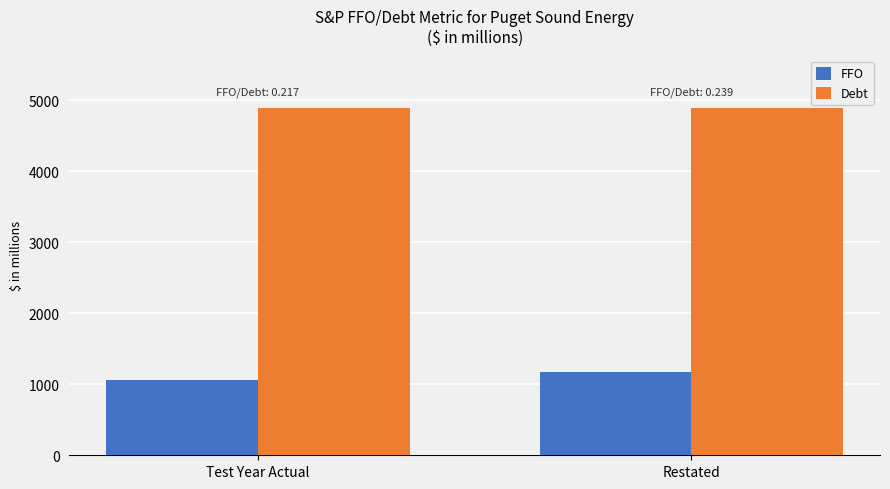

At which category is the sum across all series the highest?

Restated